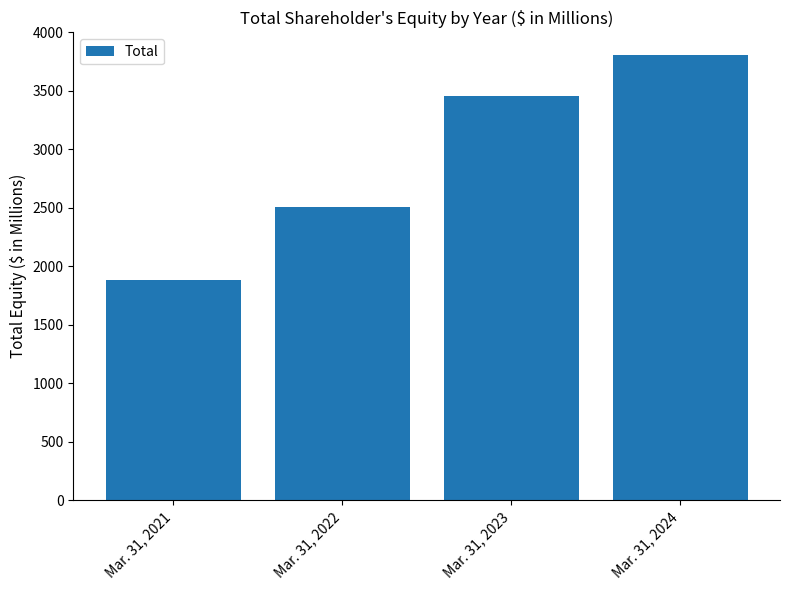

What is the value of the 3rd bar from the left?

3454